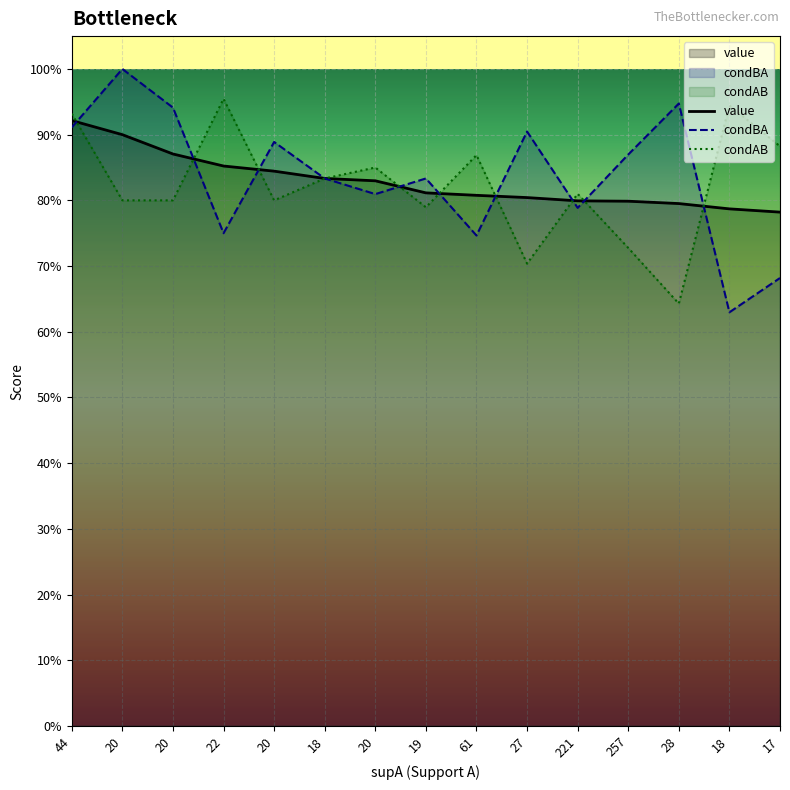

What is the difference between the maximum and second lowest values in the condBA series?

0.3